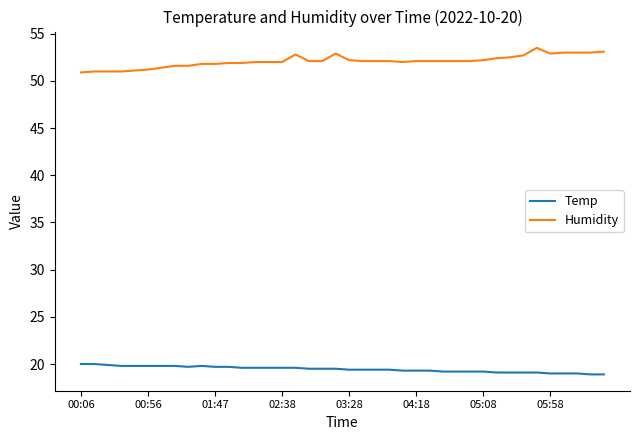

Rank the series by their average value, from highest to lowest.

Humidity, Temp